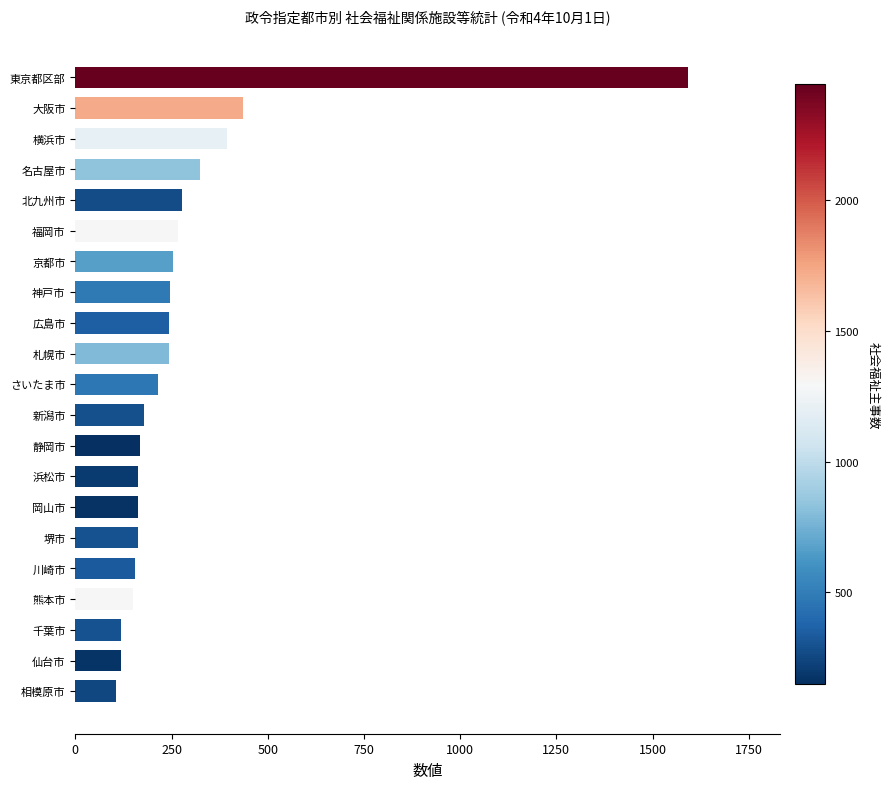

What is the sum of all values?

5973